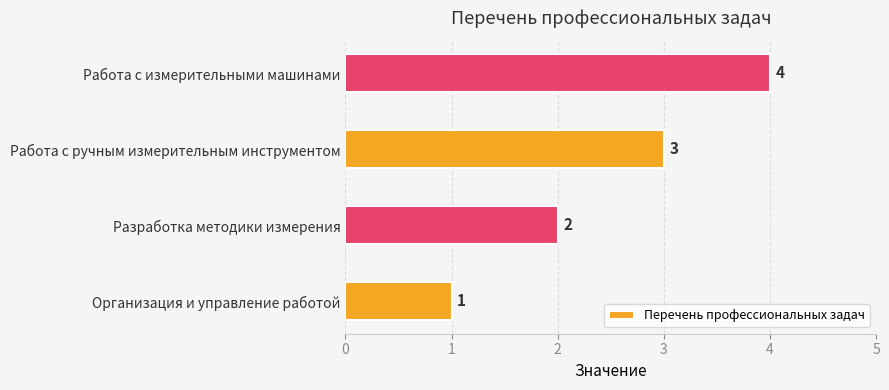

Which category has the highest value across all series?

Работа с измерительными машинами